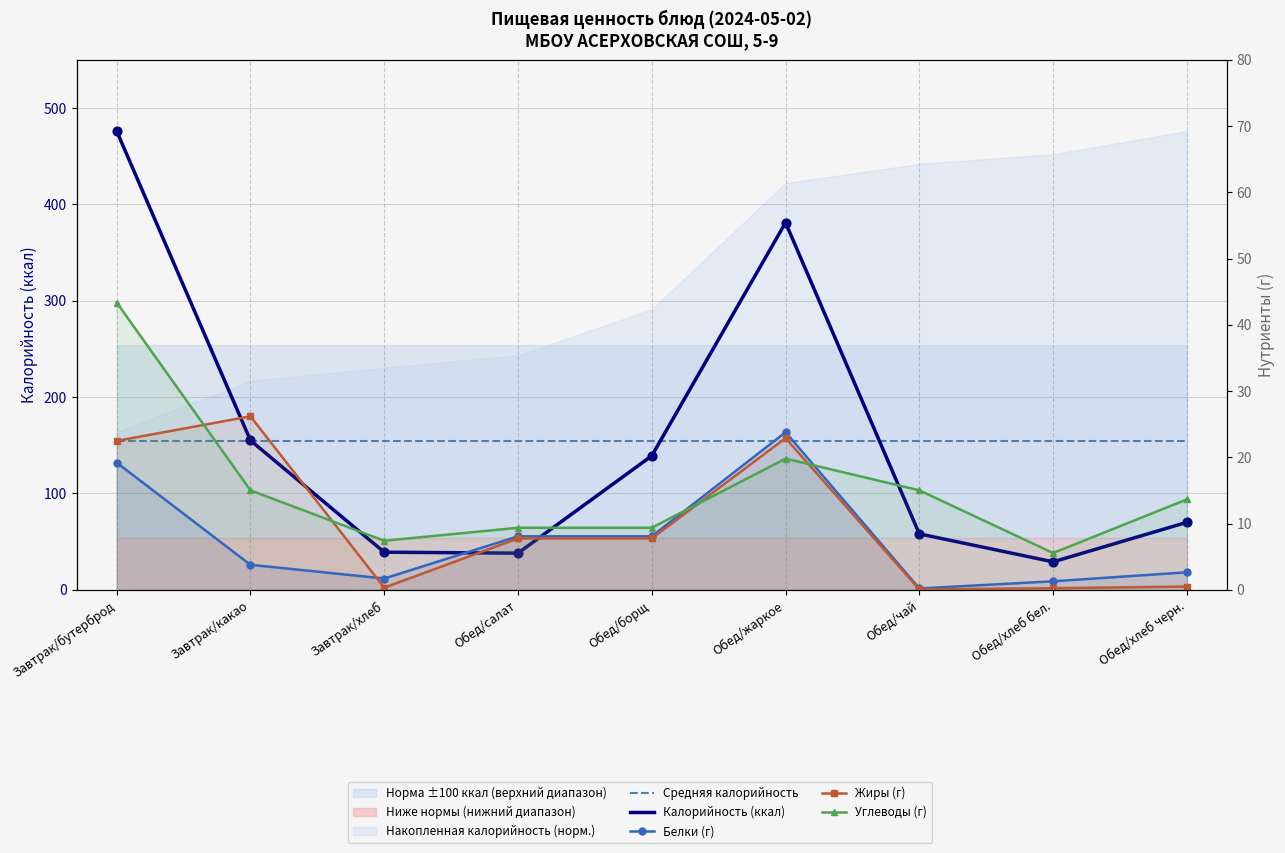

Which series contains the lowest Y value?

Жиры (г)